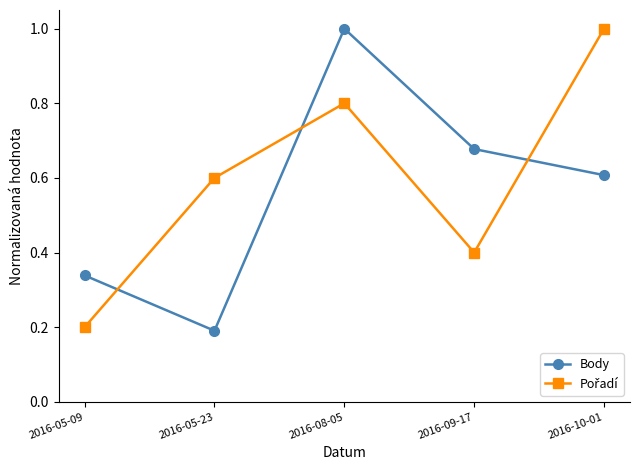

What is the total value across all series at 2016-08-05?

1.8